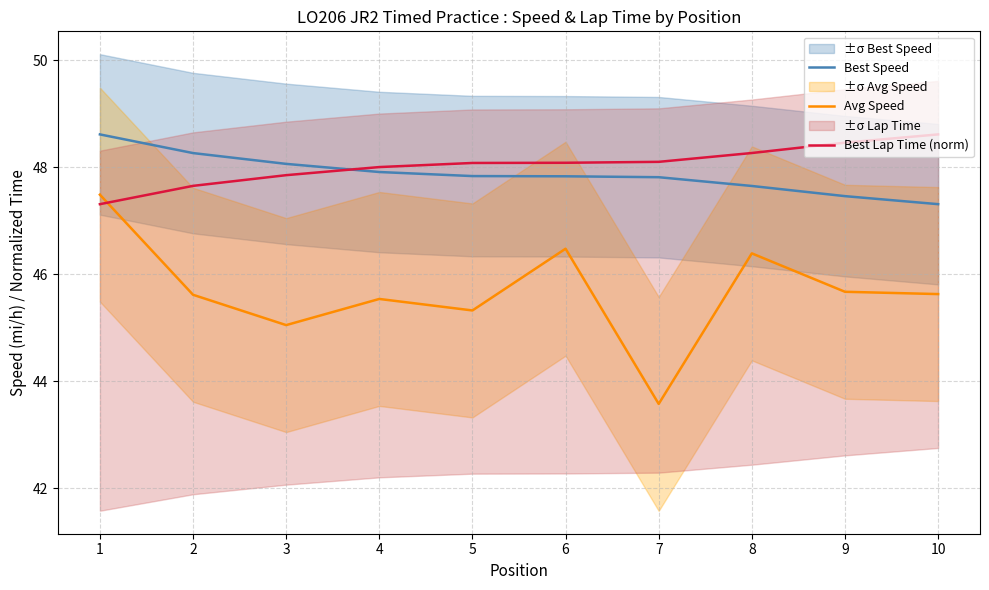

Is it true that Avg Speed equals 79.7 at 3?

False